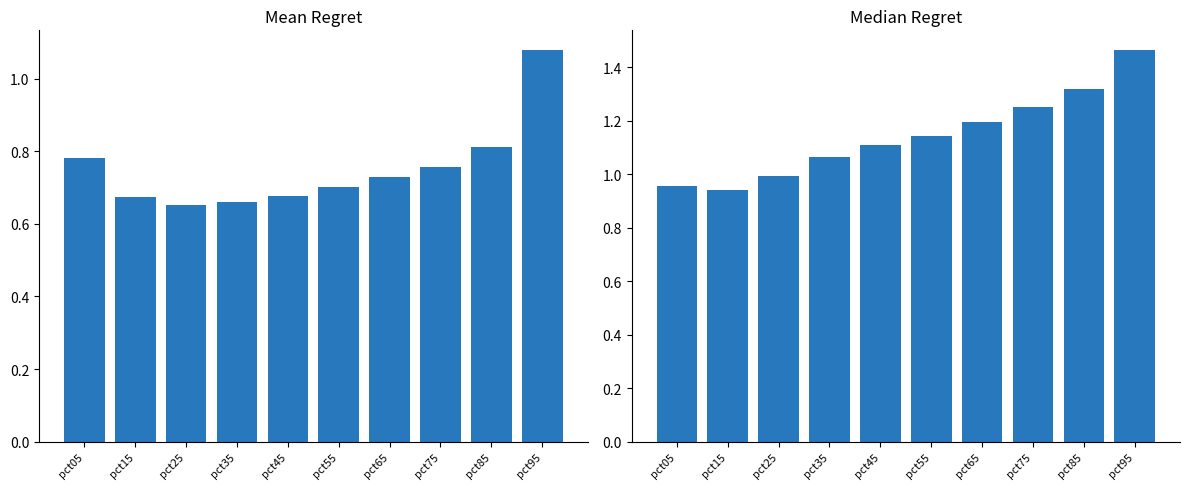

How many distinct data groups are displayed?

2